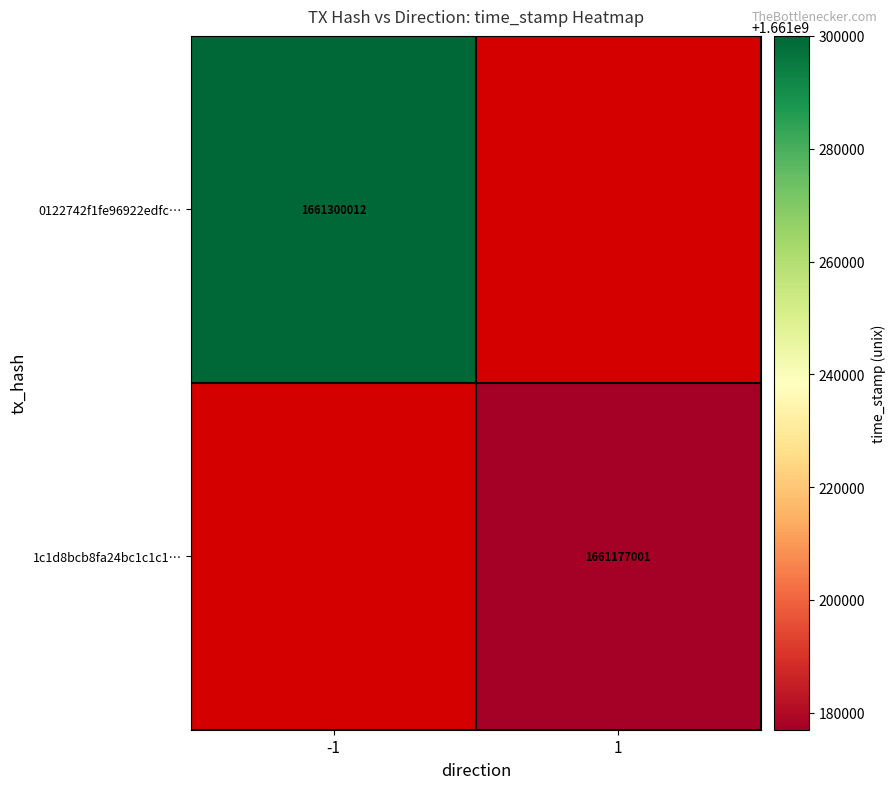

At how many categories does at least one series exceed 1661251504?

1